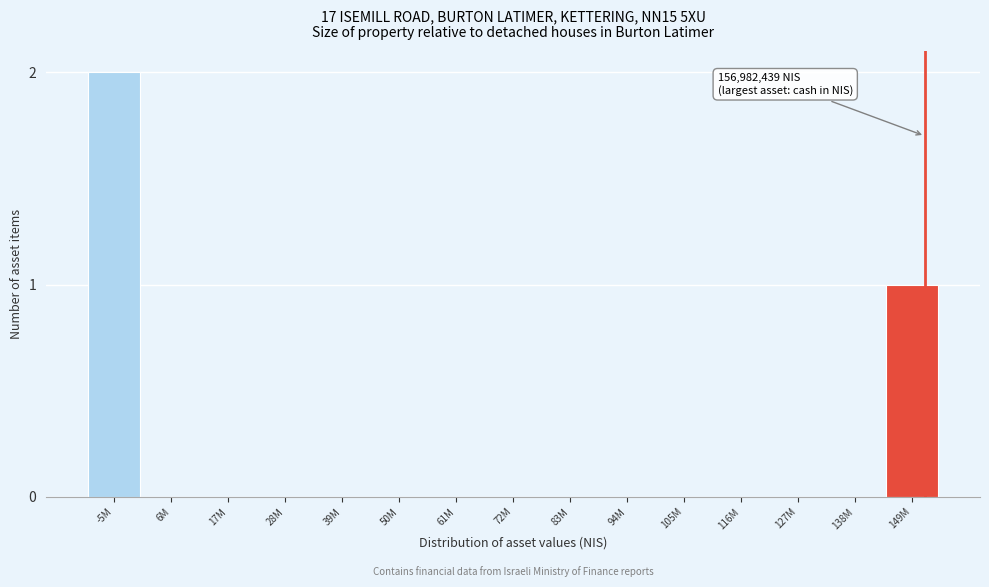

Reading left to right, what are all the values shown in this chart?

-5M=2	6M=0	17M=0	28M=0	39M=0	50M=0	61M=0	72M=0	83M=0	94M=0	105M=0	116M=0	127M=0	138M=0	149M=1